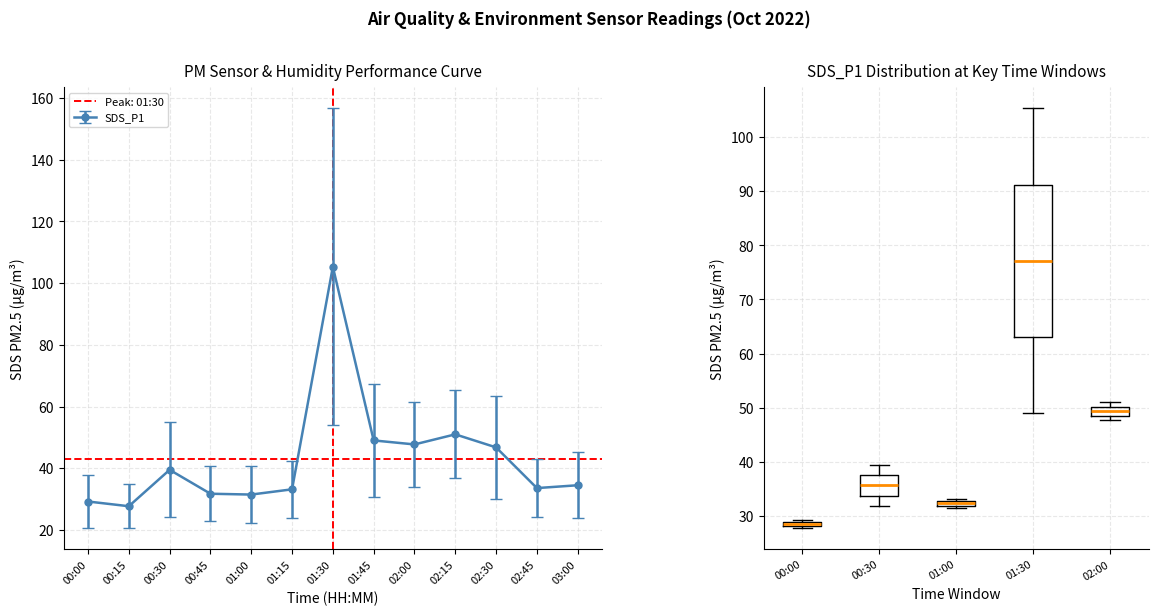

How many lines are shown in the chart?

2